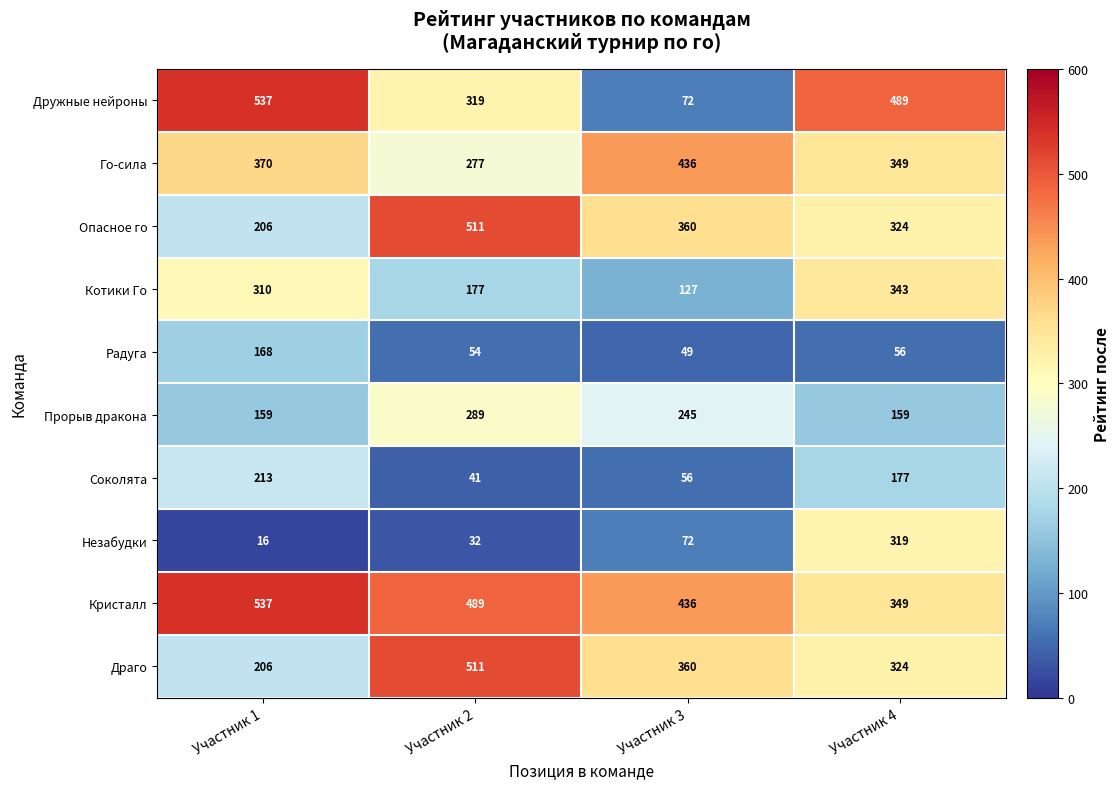

What is the sum of the Радуга values at Участник 3 and Участник 2?

103